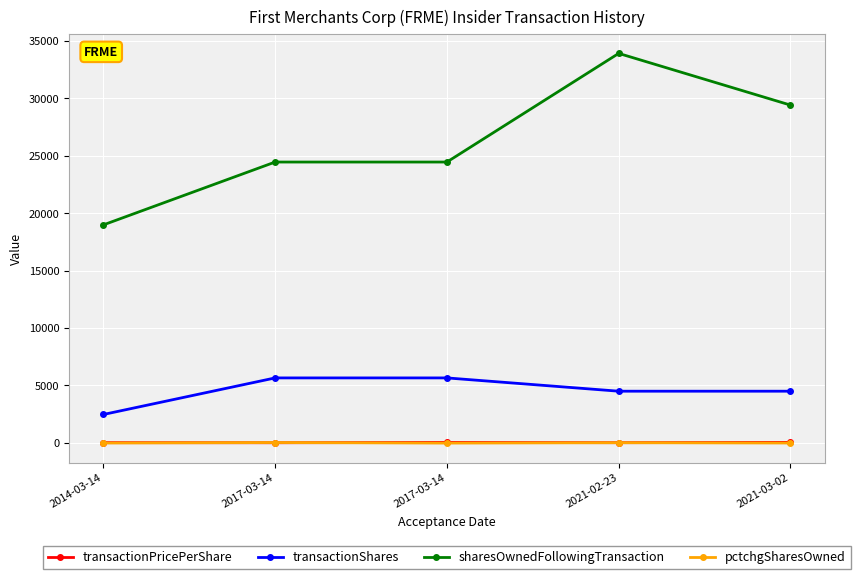

How many data points in transactionPricePerShare are above 21?

3